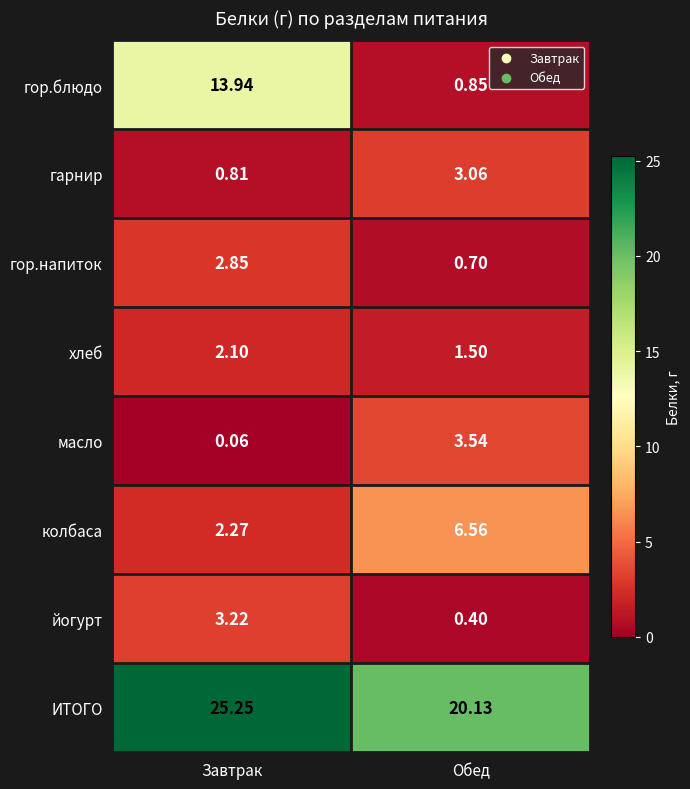

Which category has the highest value across all series?

Завтрак